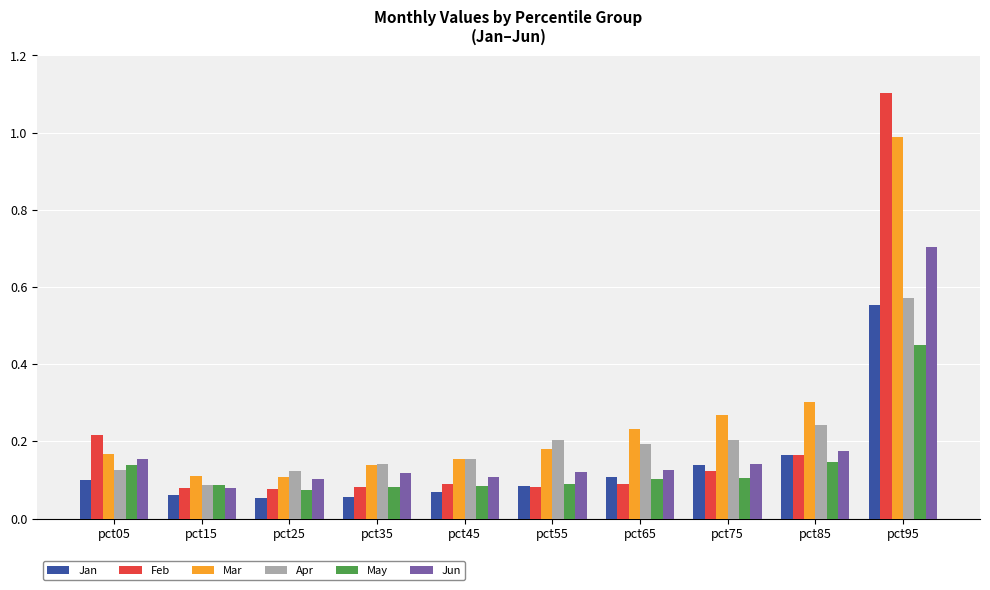

Is it true that Jun equals 0.2 at pct05?

True